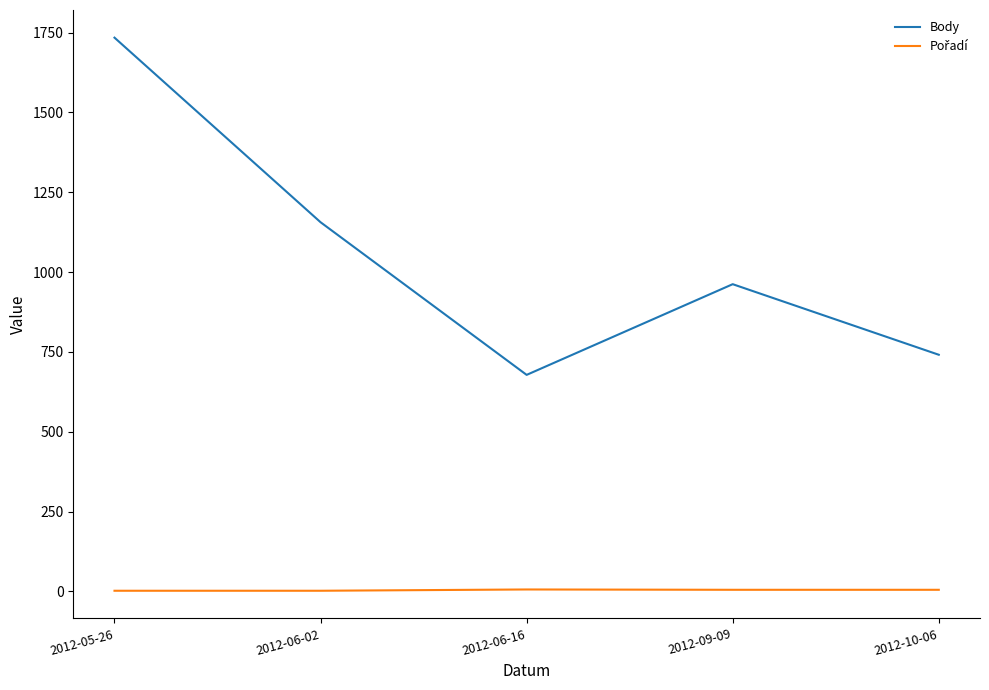

The value of Body at 2012-10-06 is 1043. True or false?

False